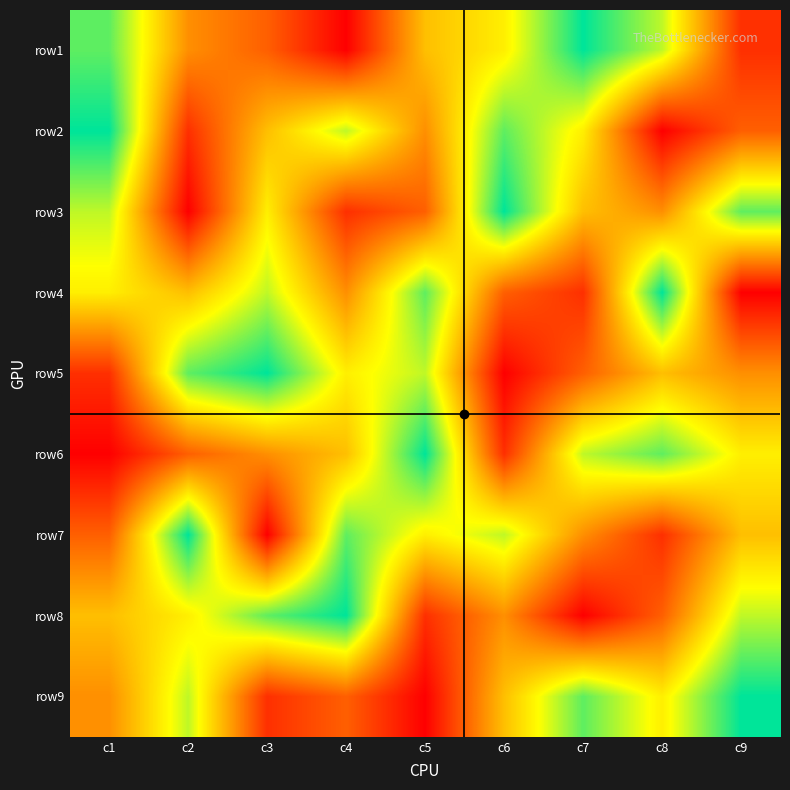

Reading right to left, extract all data points from this chart.

row1: c9=2	c8=7	c7=9	c6=6	c5=5	c4=1	c3=3	c2=4	c1=8
row2: c9=3	c8=1	c7=6	c6=8	c5=4	c4=7	c3=5	c2=2	c1=9
row3: c9=8	c8=4	c7=5	c6=9	c5=3	c4=2	c3=6	c2=1	c1=7
row4: c9=1	c8=9	c7=2	c6=3	c5=8	c4=4	c3=7	c2=5	c1=6
row5: c9=4	c8=5	c7=3	c6=1	c5=7	c4=6	c3=9	c2=8	c1=2
row6: c9=6	c8=8	c7=7	c6=2	c5=9	c4=5	c3=4	c2=3	c1=1
row7: c9=5	c8=2	c7=4	c6=7	c5=6	c4=8	c3=1	c2=9	c1=3
row8: c9=7	c8=3	c7=1	c6=4	c5=2	c4=9	c3=8	c2=6	c1=5
row9: c9=9	c8=6	c7=8	c6=5	c5=1	c4=3	c3=2	c2=7	c1=4